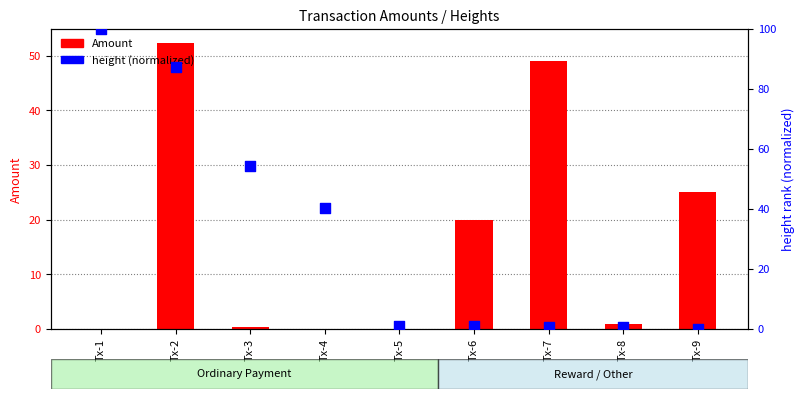

Which series contains the highest Y value?

height (normalized)